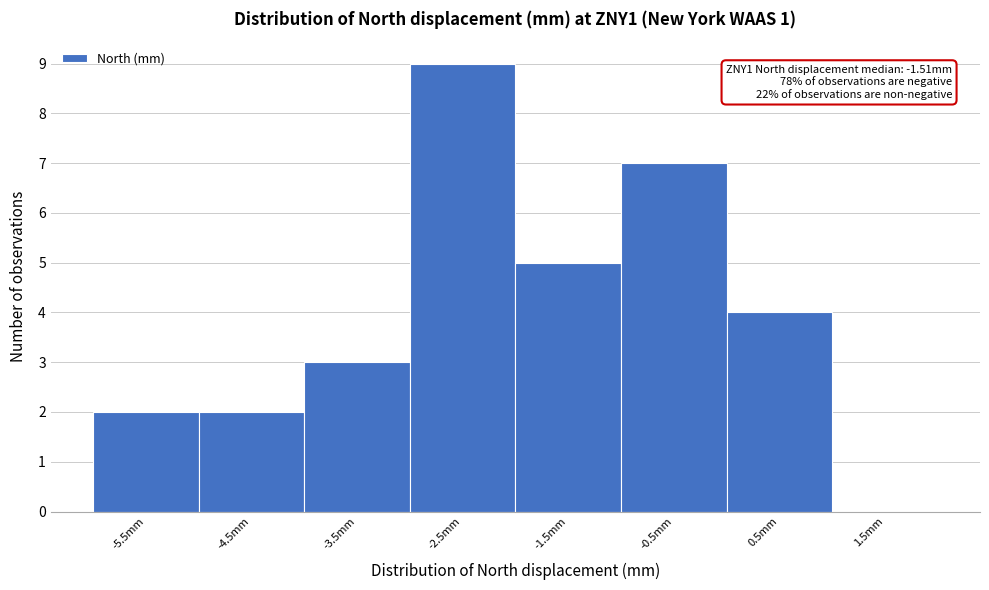

Reading left to right, extract all data points from this chart.

-5.5mm=2	-4.5mm=2	-3.5mm=3	-2.5mm=9	-1.5mm=5	-0.5mm=7	0.5mm=4	1.5mm=0